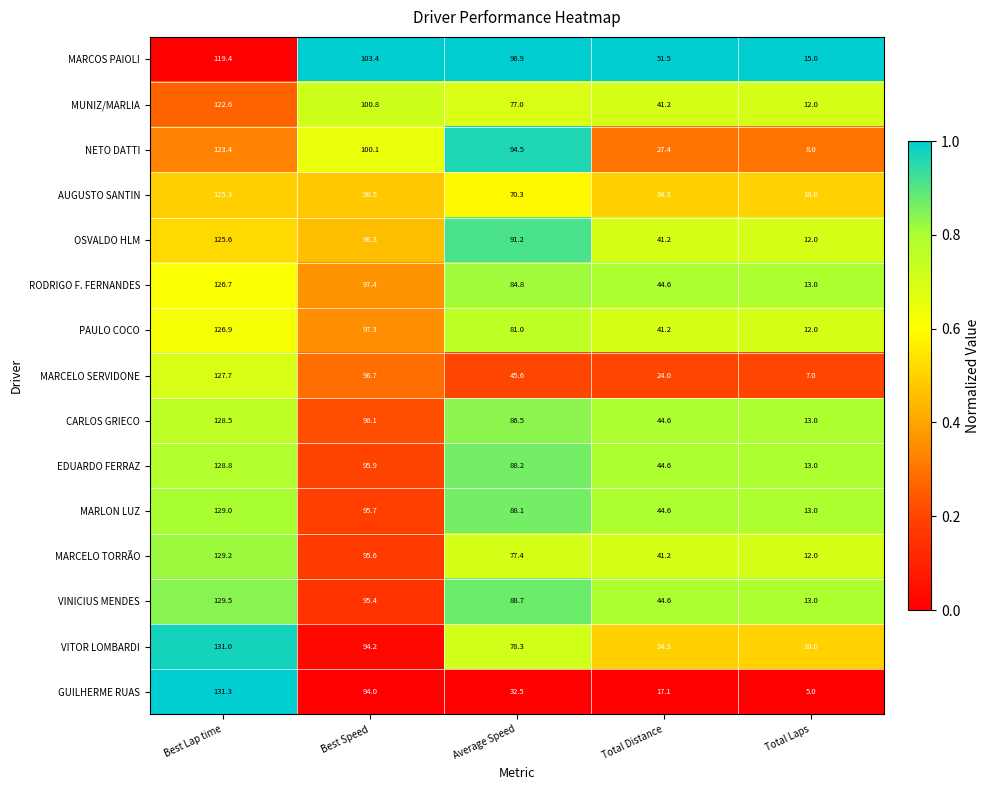

Which series has the widest spread of values?

GUILHERME RUAS